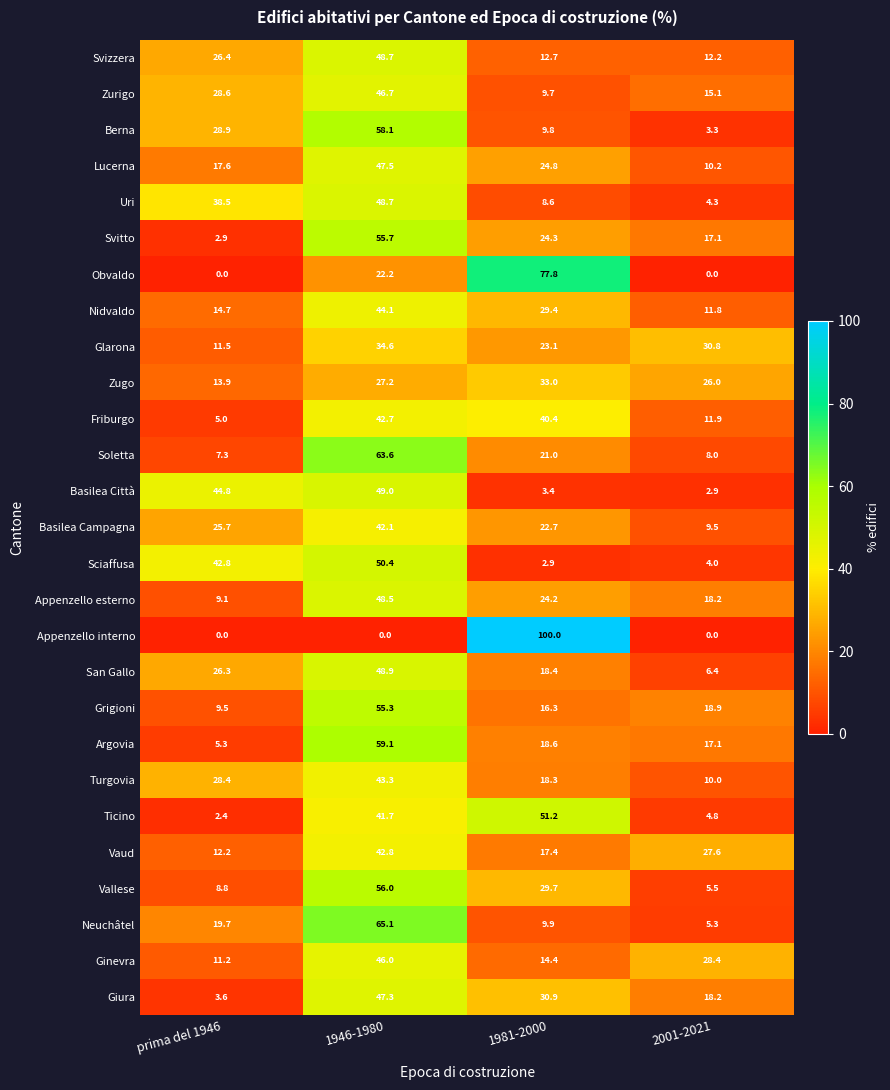

Is the value of Vallese at 1946-1980 greater than the value of Basilea Campagna at 1946-1980?

Yes